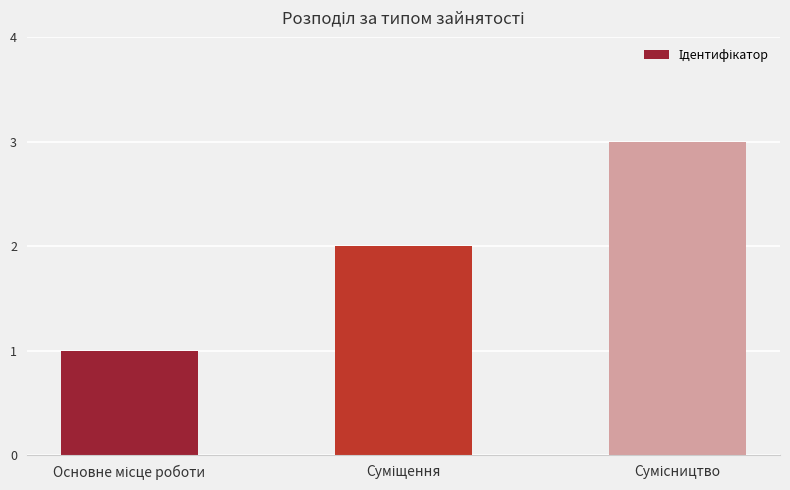

What is the difference between the maximum and minimum values?

2